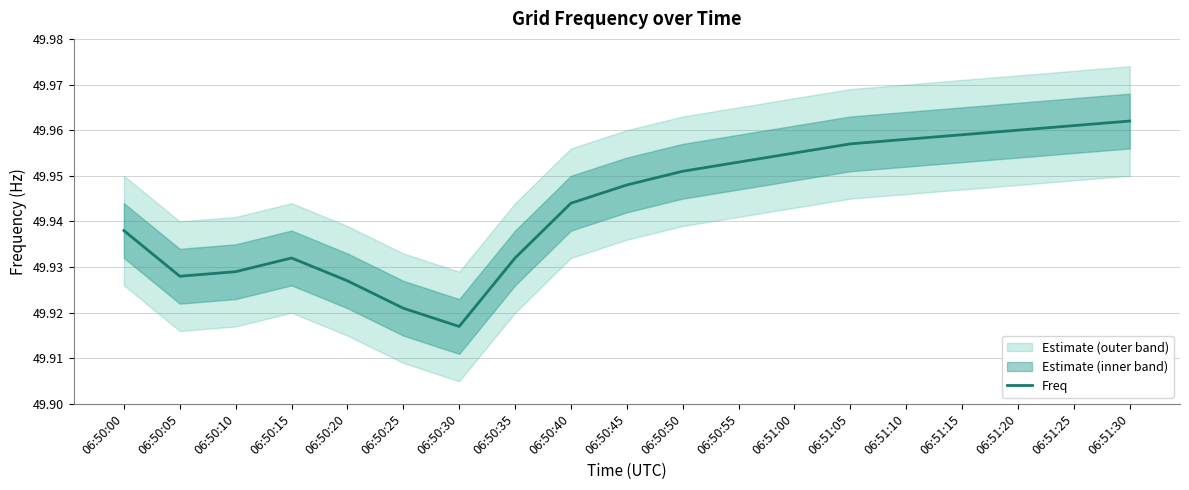

At which category does the data reach its first local peak?

06:50:15